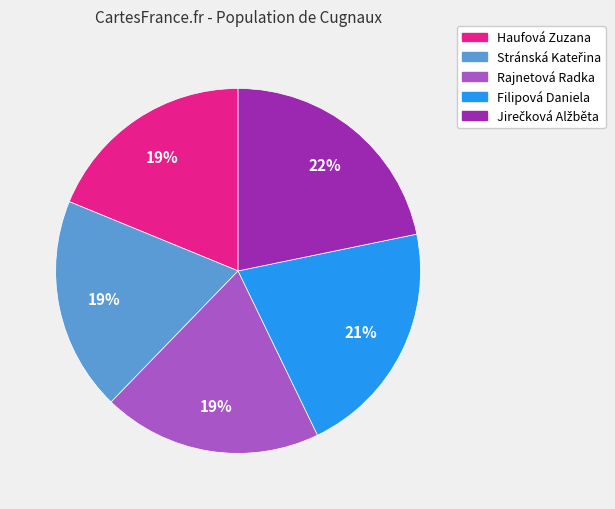

To the nearest percent, what is the difference between the largest and smallest slice percentages?

3%